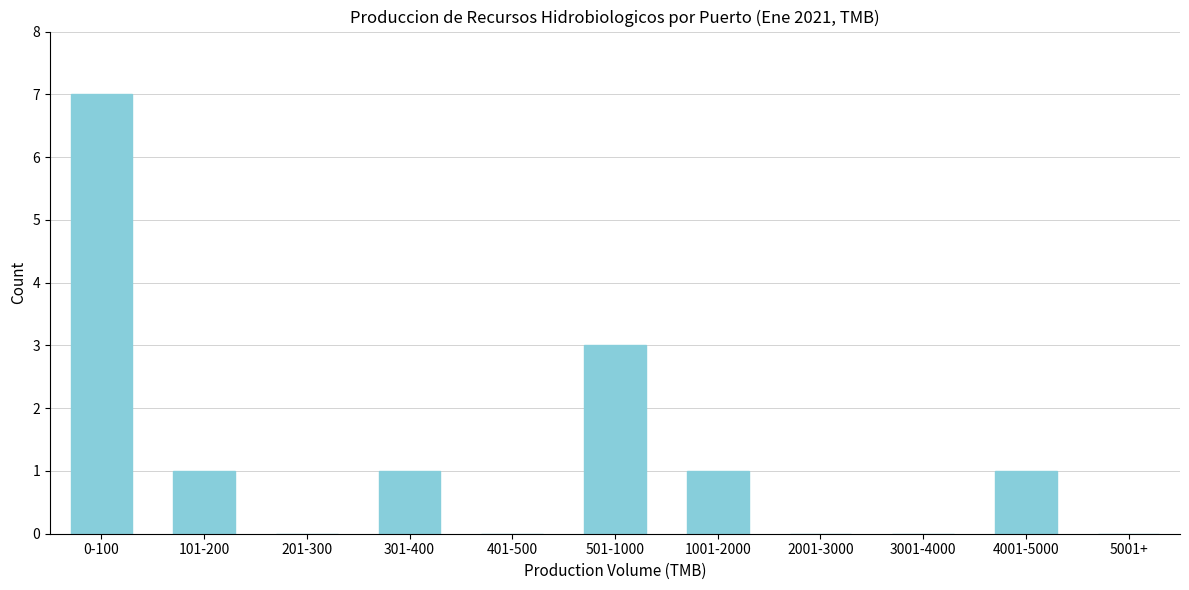

Reading left to right, transcribe all the data shown in this chart.

0-100=7	101-200=1	201-300=0	301-400=1	401-500=0	501-1000=3	1001-2000=1	2001-3000=0	3001-4000=0	4001-5000=1	5001+=0